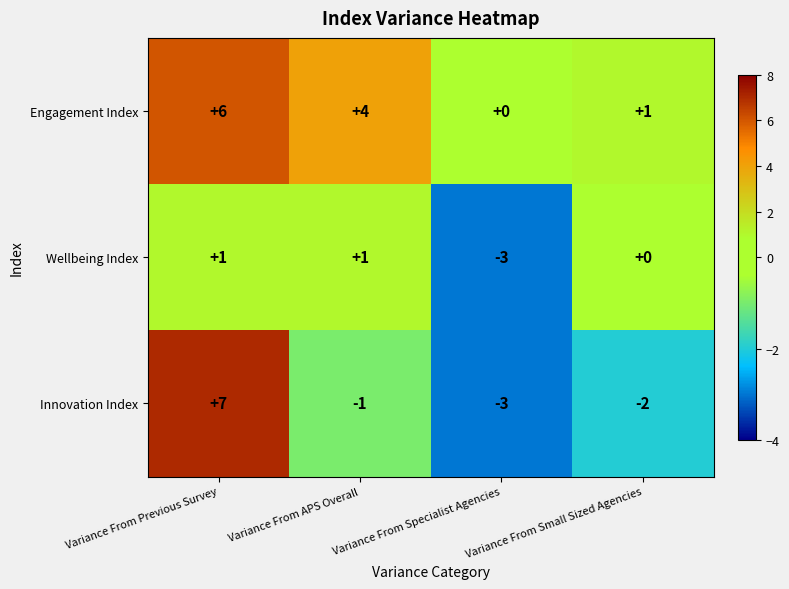

What is the difference between the highest and lowest values at Variance From APS Overall?

5